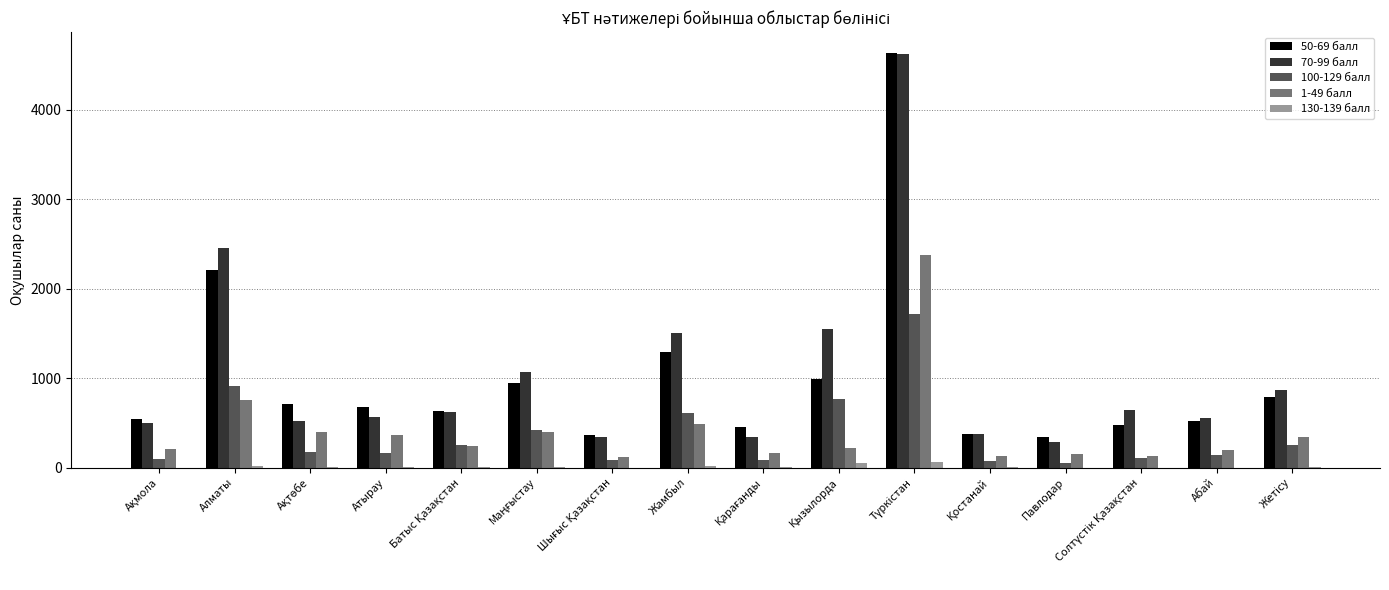

Are the bars grouped side by side (vs. stacked)?

Yes